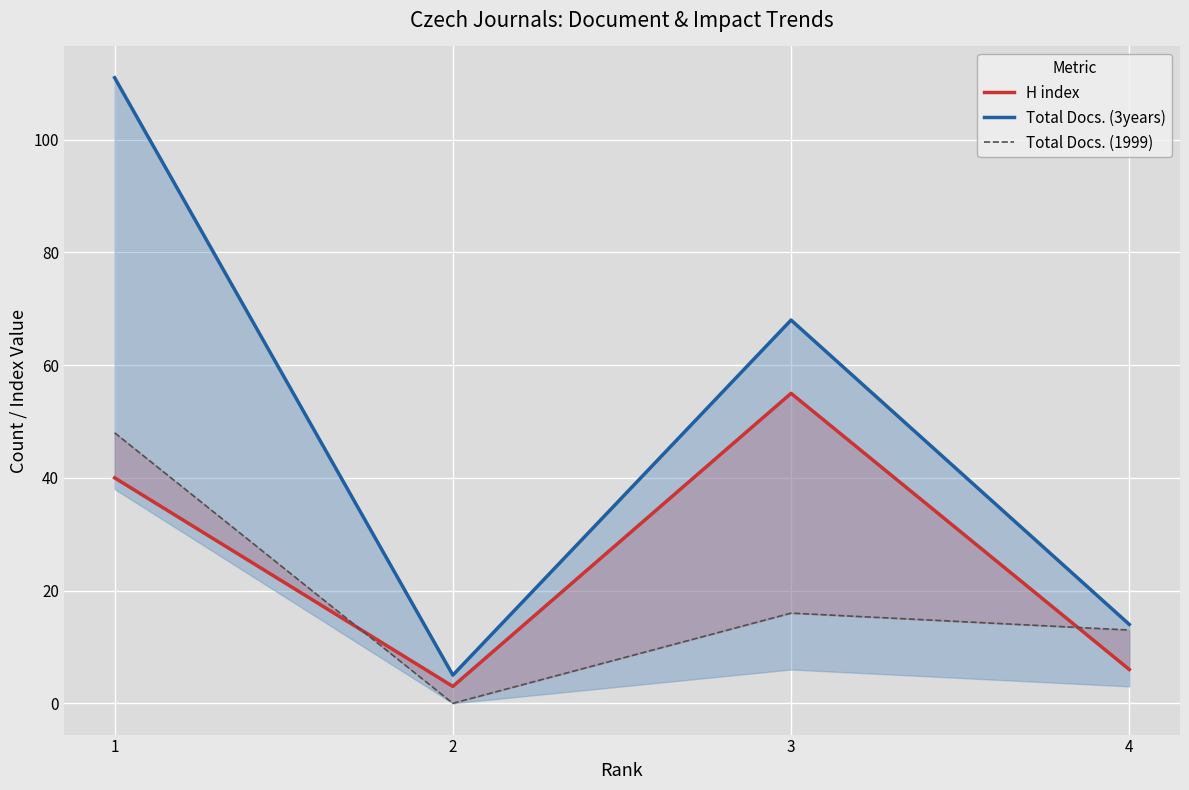

How many values in the H index series exceed 40?

1